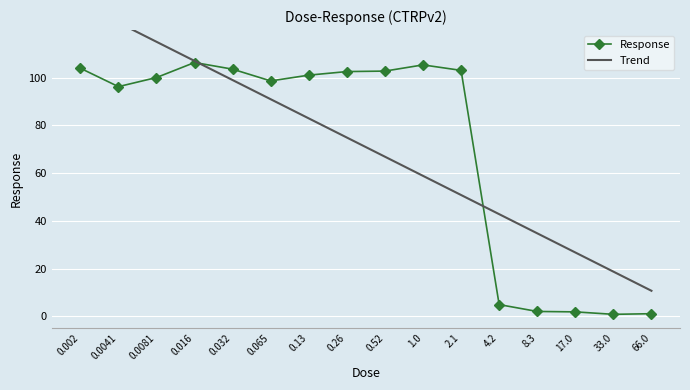

What is the sum of all Trend values?

1134.6